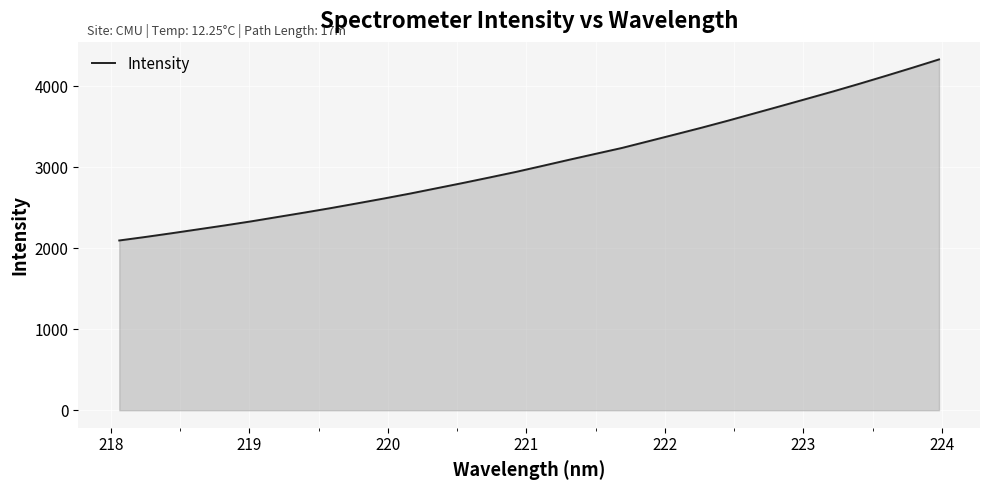

What is the greatest value displayed?

4334.2